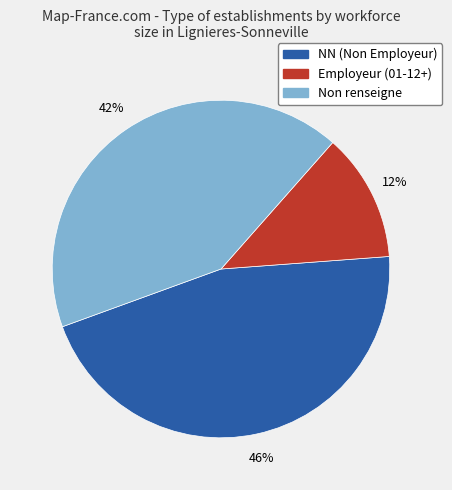

Combined, do Non renseigne and Employeur (01-12+) account for over 50%?

Yes